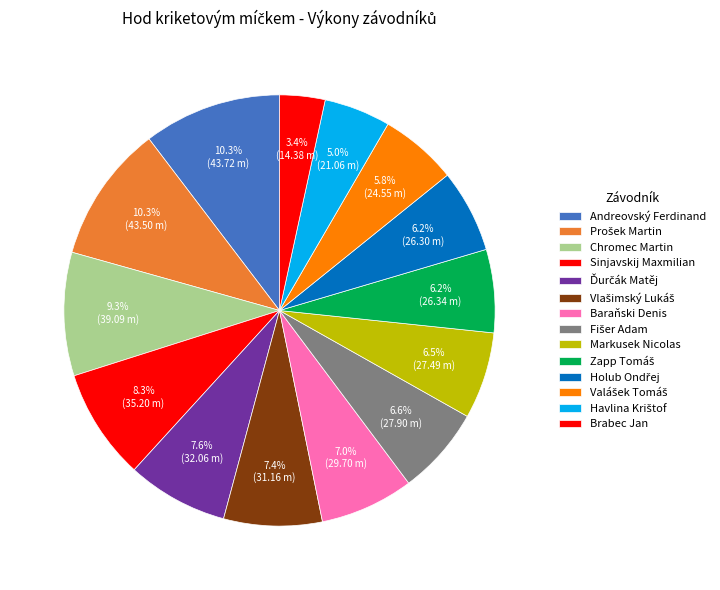

Is it true that Zapp Tomáš is 1% of the pie?

False